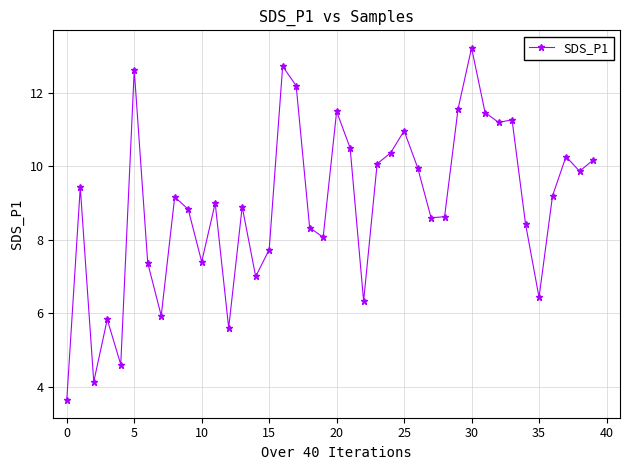

What is the greatest value displayed?

13.2